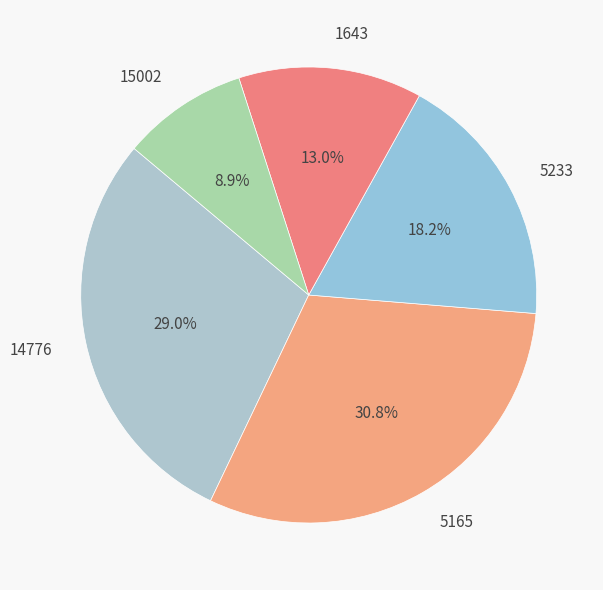

To the nearest percent, what is the average slice percentage?

20%